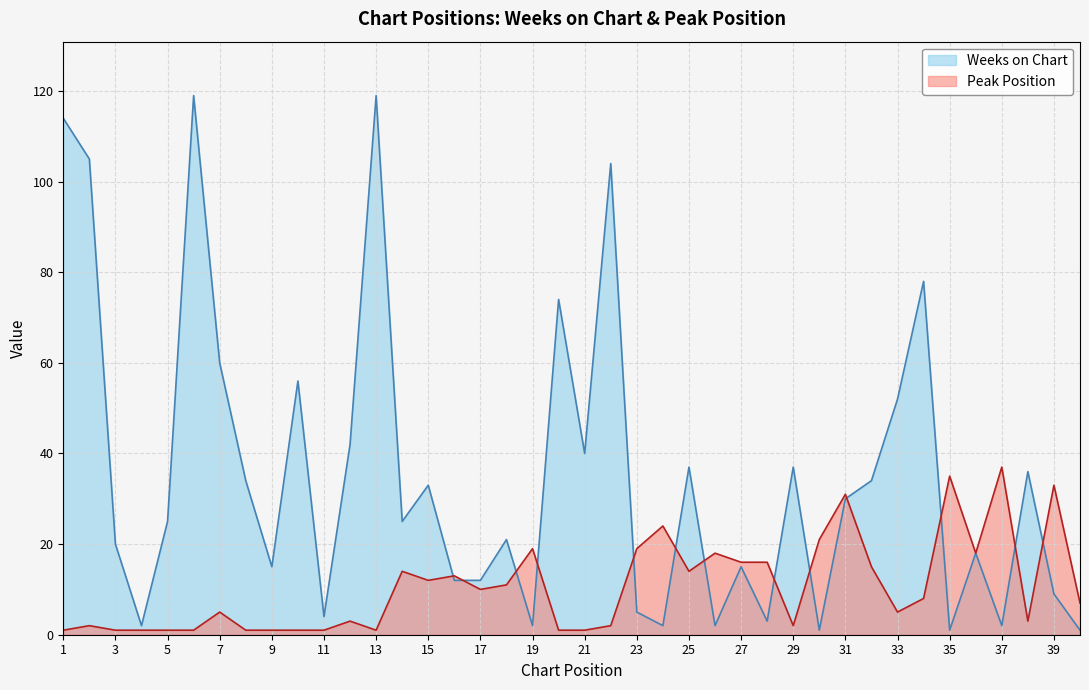

Does the chart have visible grid lines?

Yes